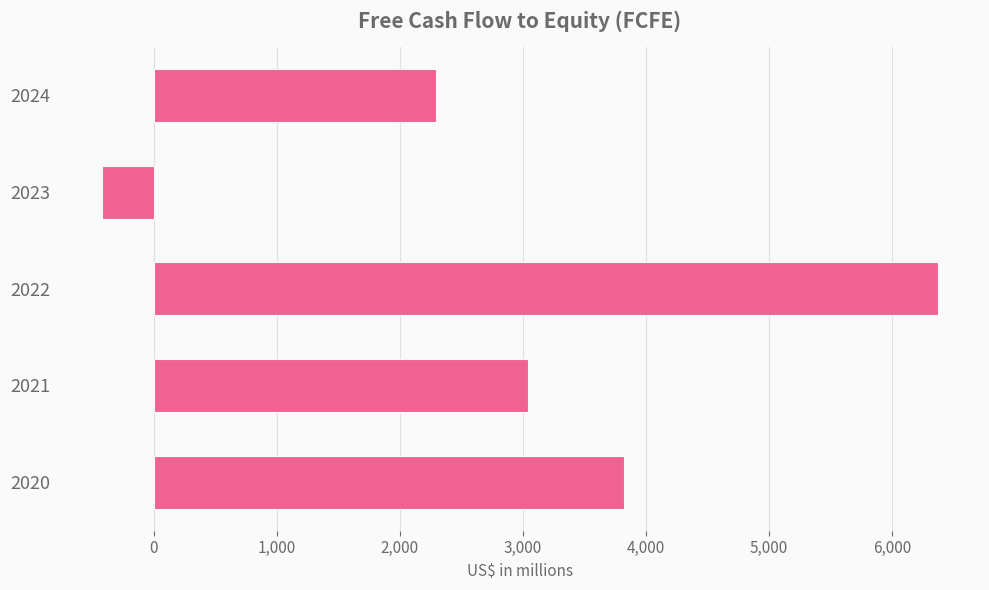

At which label is the value closest to 2976?

2021